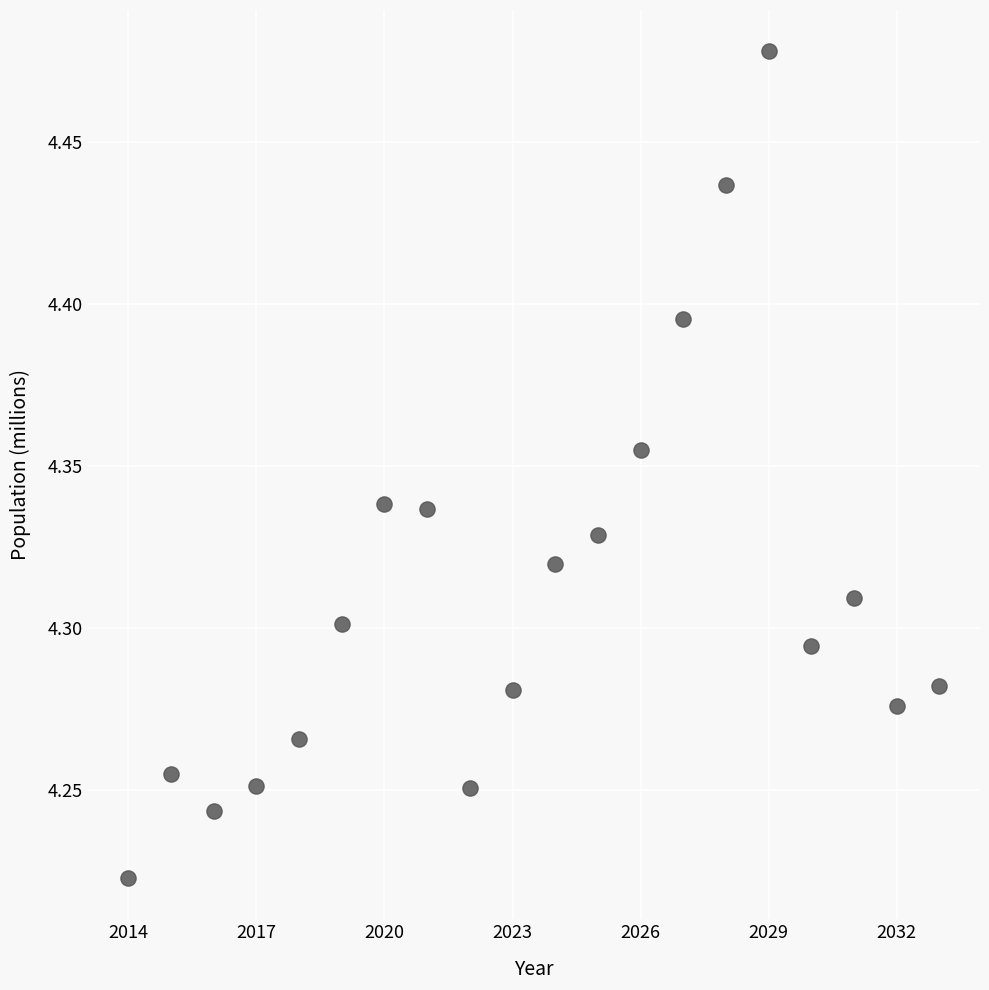

What is the range of X values (max minus min)?

19.0